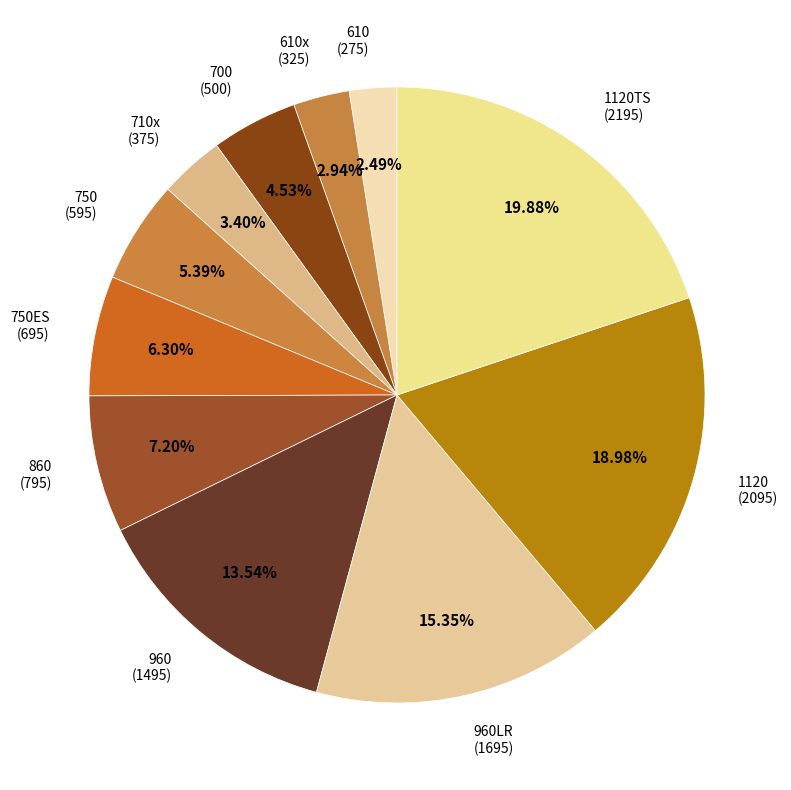

To the nearest percent, what is the difference between the 750 and 960 slice percentages?

8%